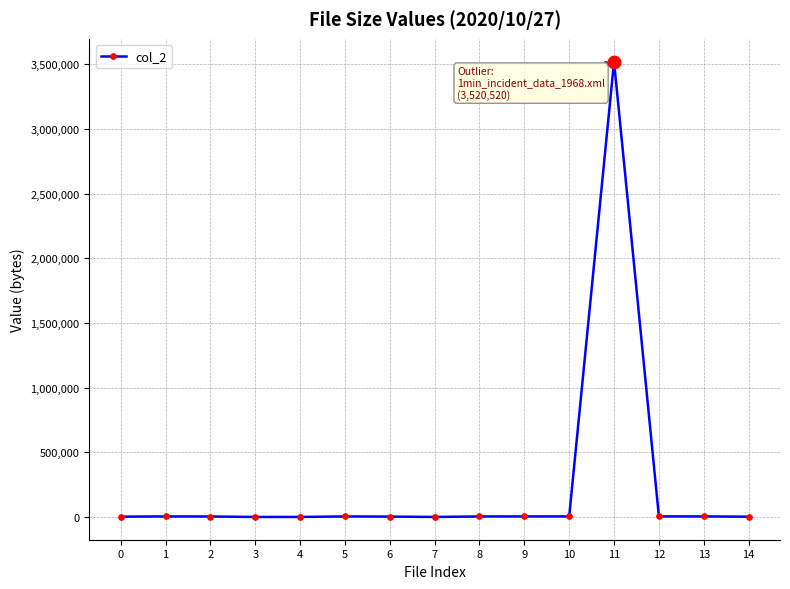

True or false: the data has more than 0 interior local peaks.

True